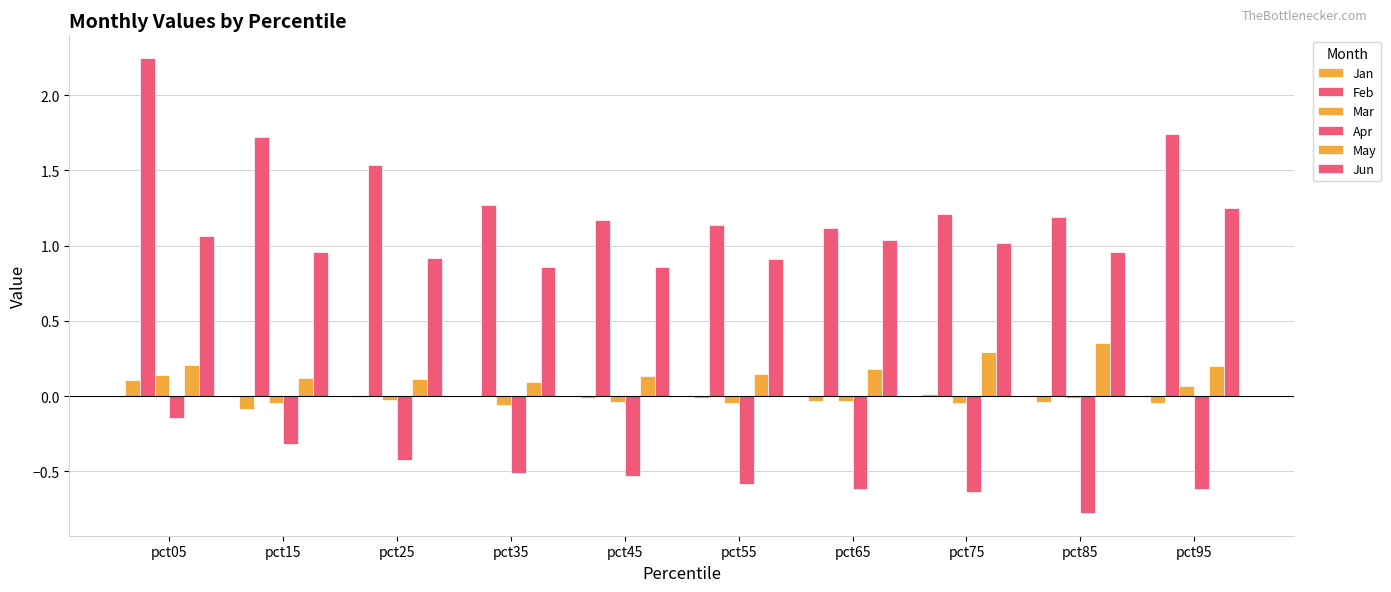

How many categories are shown in the chart?

10